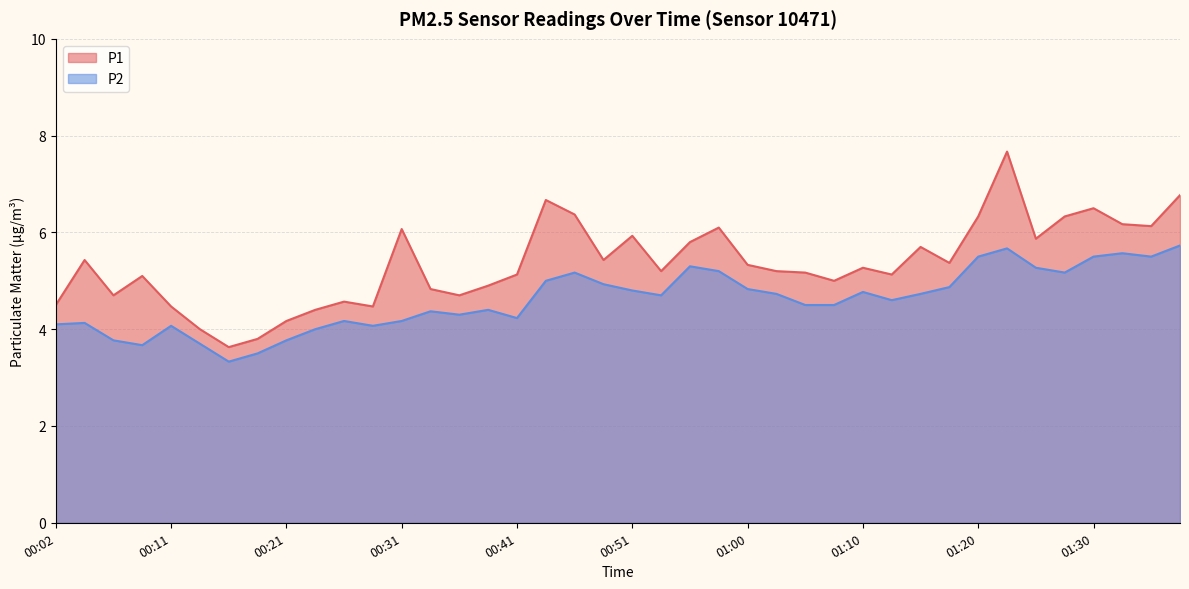

What is the maximum value for P2?

5.7